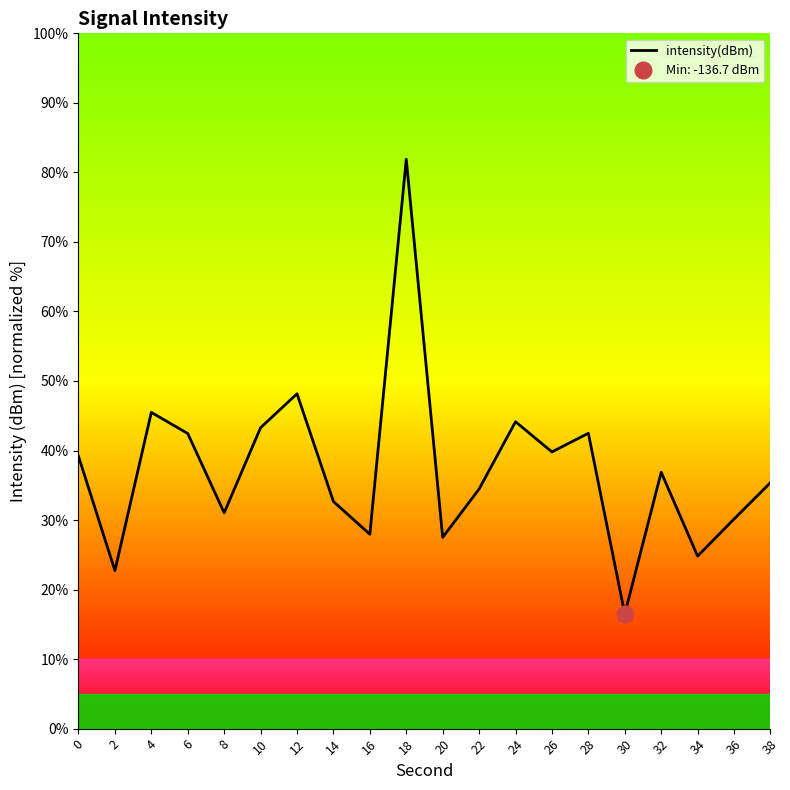

Rank the categories by value from highest to lowest.

18, 12, 4, 24, 10, 28, 6, 26, 0, 32, 38, 22, 14, 8, 36, 16, 20, 34, 2, 30